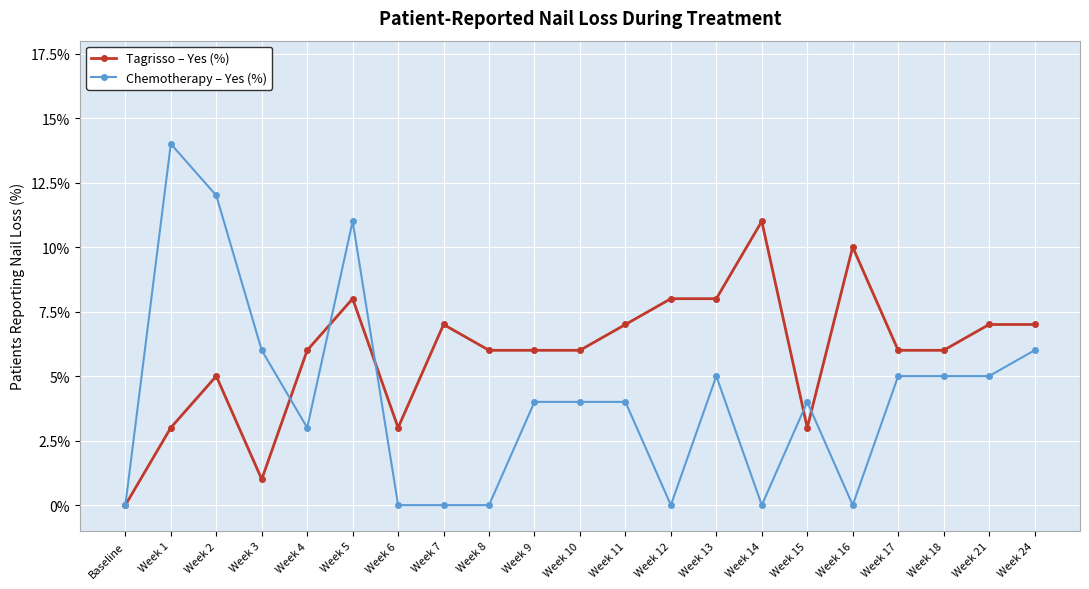

Reading left to right, transcribe all the data shown in this chart.

Tagrisso – Yes (%): 0	3	5	1	6	8	3	7	6	6	6	7	8	8	11	3	10	6	6	7	7
Chemotherapy – Yes (%): 0	14	12	6	3	11	0	0	0	4	4	4	0	5	0	4	0	5	5	5	6